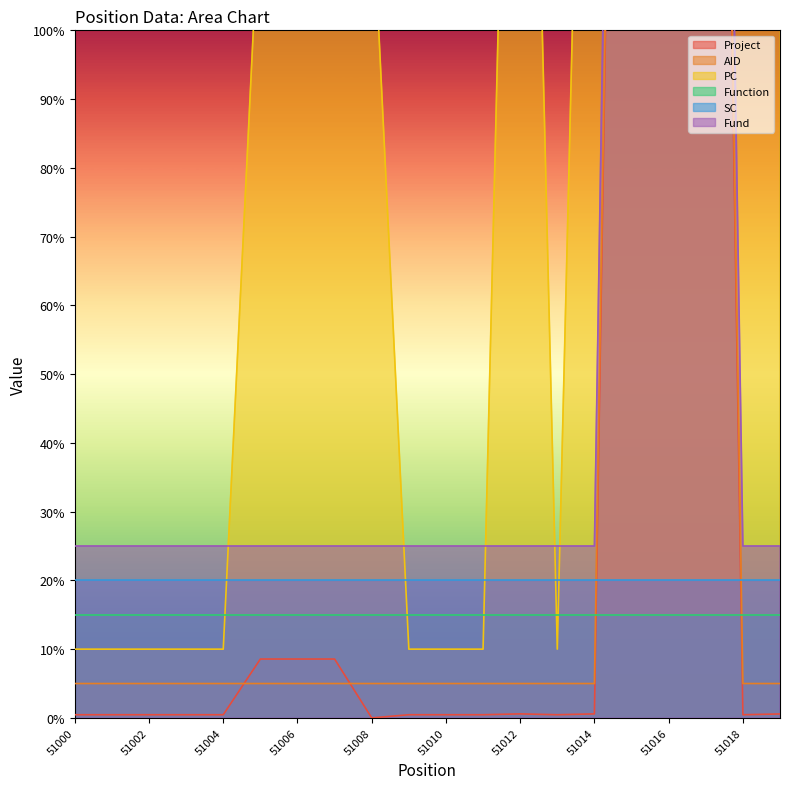

What is the spread (max minus min) of values at 51002?

24.5